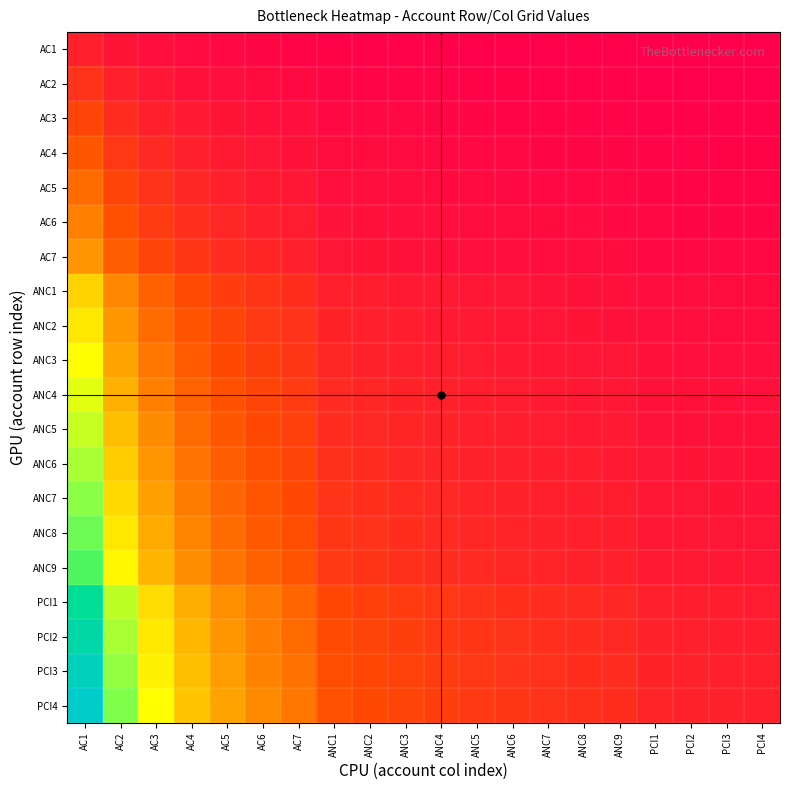

Which series changed the most between ANC3 and ANC8?

PCI4